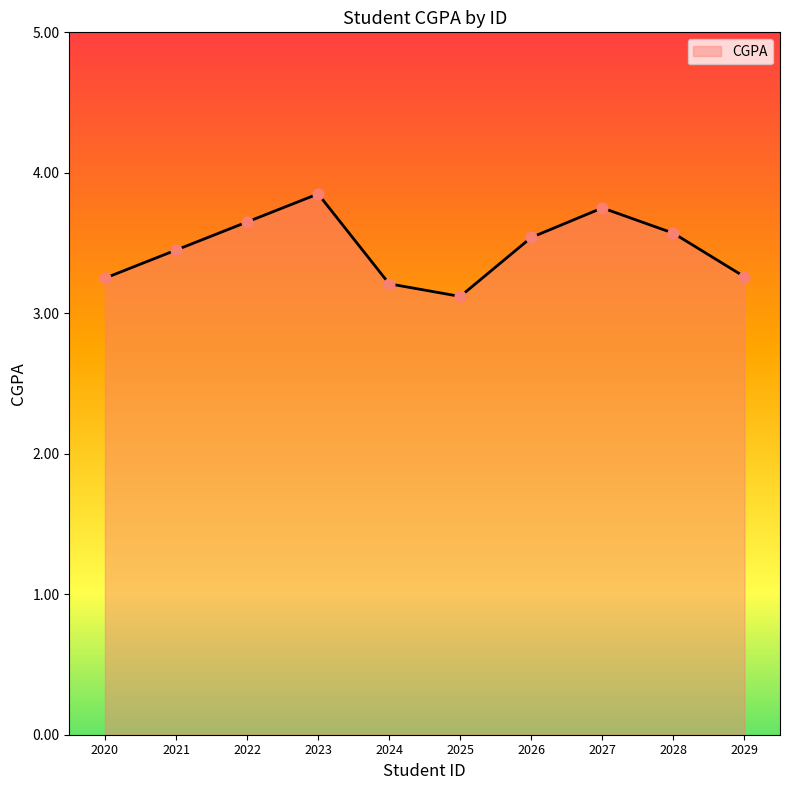

What is the ratio of the value at 2025 to the value at 2023?

0.8